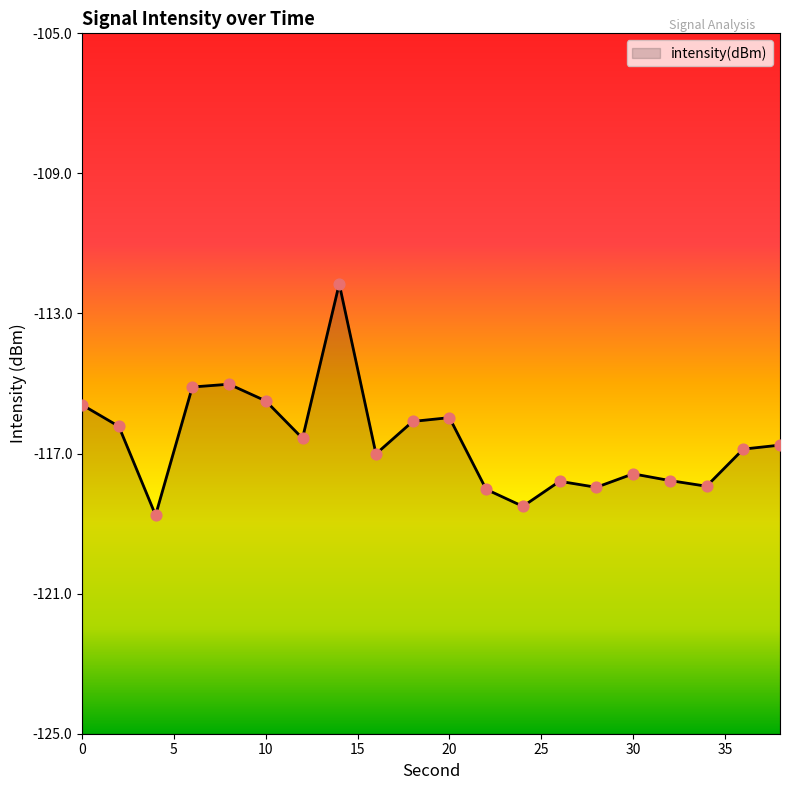

Which has a higher value, 2 or 22?

2